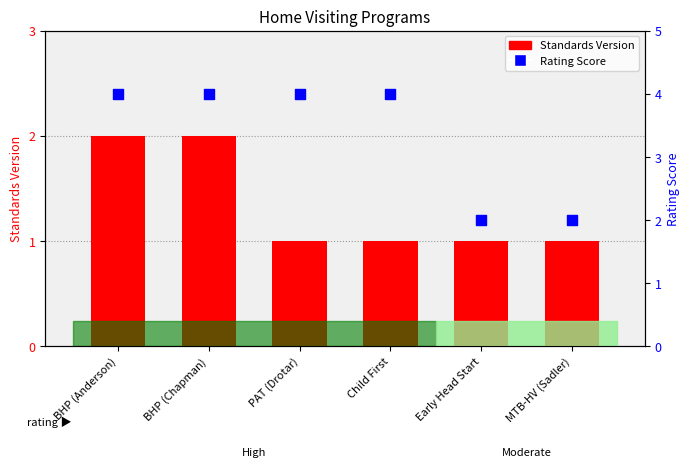

Which series has the largest total across all categories?

Rating Score